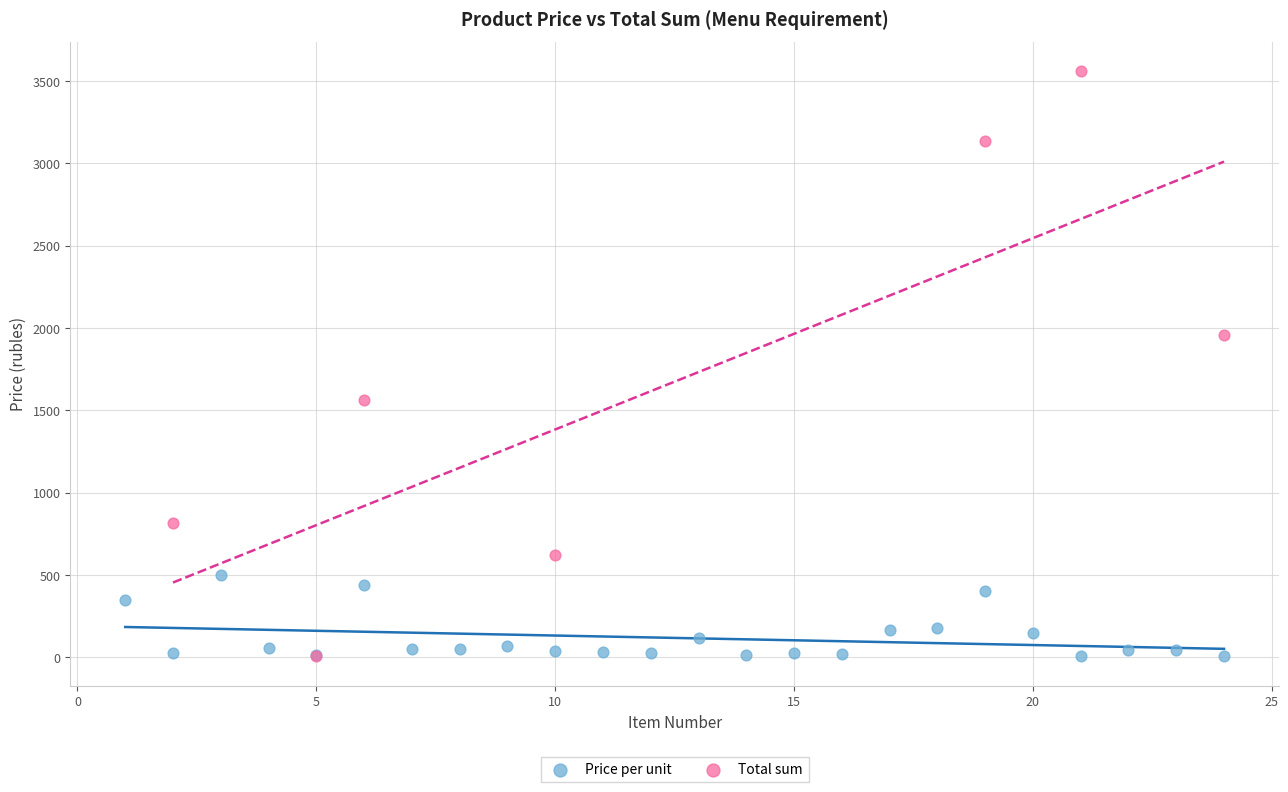

Which series contains the highest Y value?

Total sum